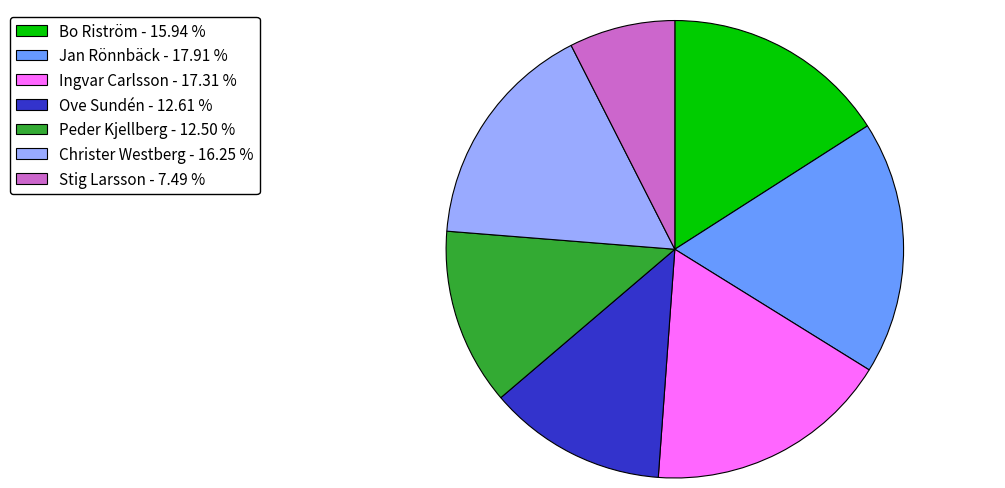

Between Bo Riström - 15.94 % and Jan Rönnbäck - 17.91 %, which is larger?

Jan Rönnbäck - 17.91 %